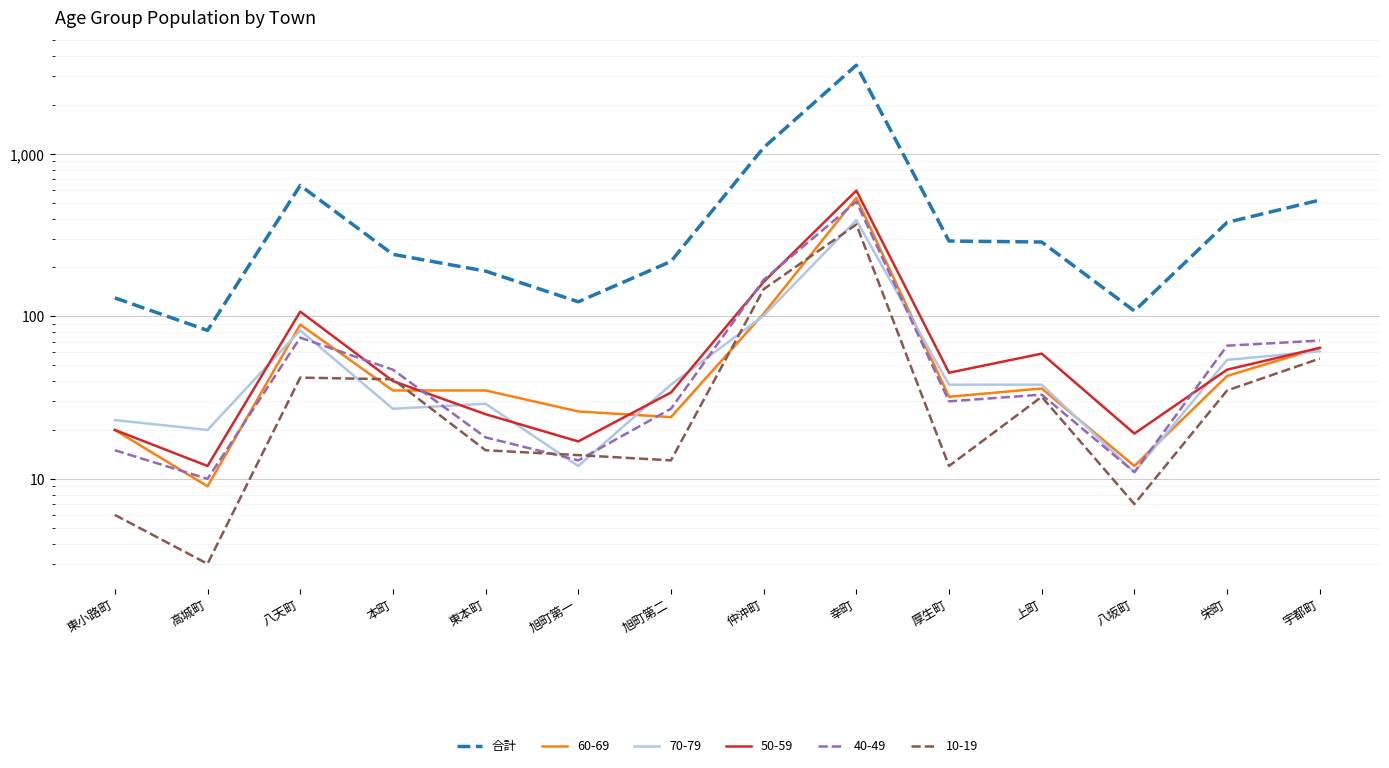

What is the sum of the values at 幸町 and 宇都町?

4037